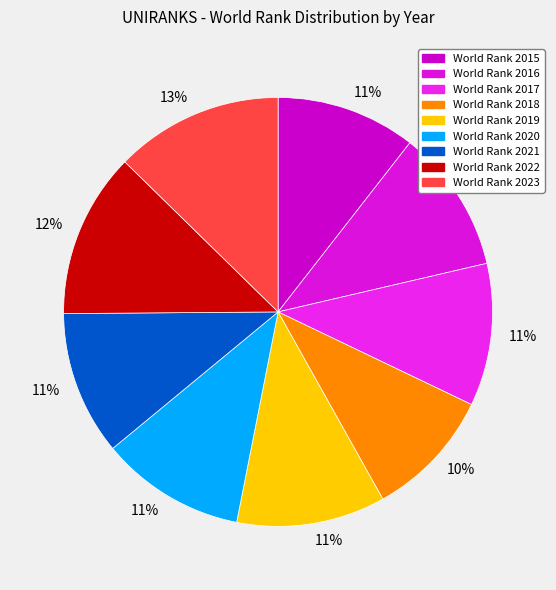

How many slices are in this pie chart?

9